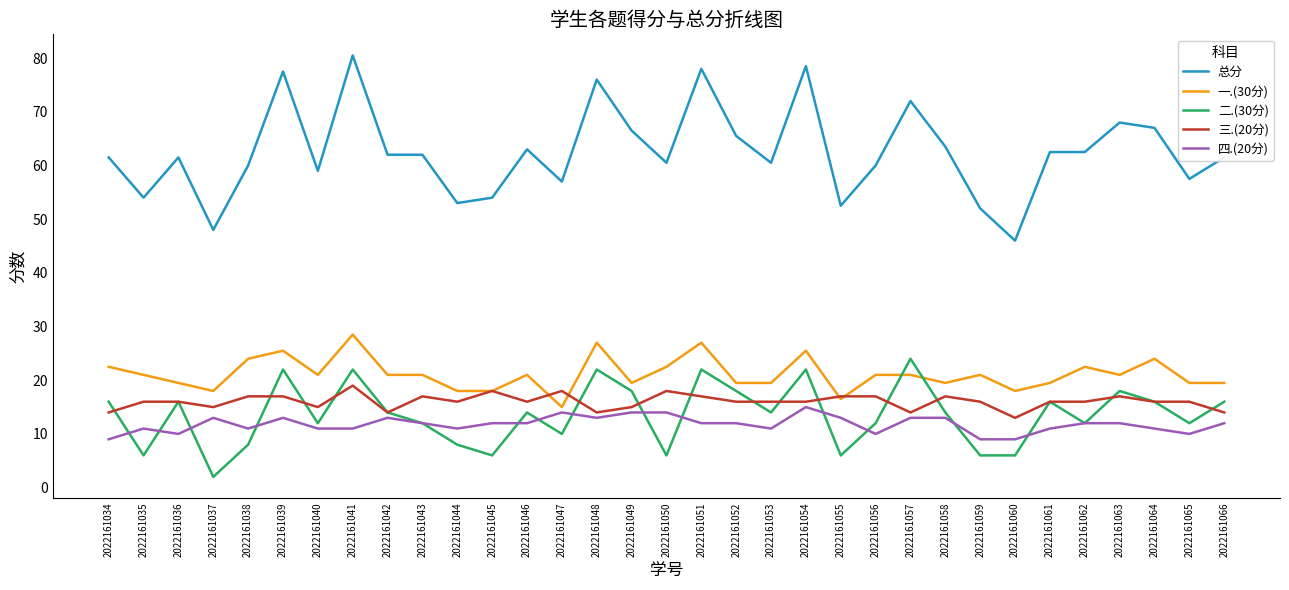

Is the value of 二.(30分) at 2022161040 greater than the value of 一.(30分) at 2022161064?

No